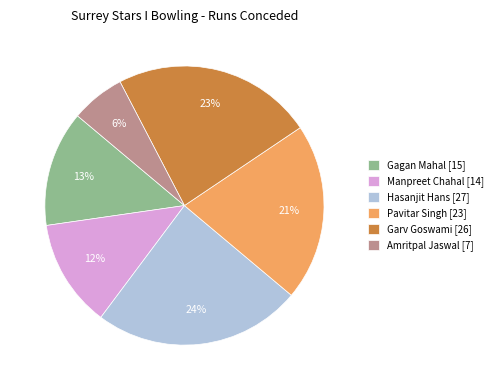

Is Gagan Mahal the majority of the pie?

No